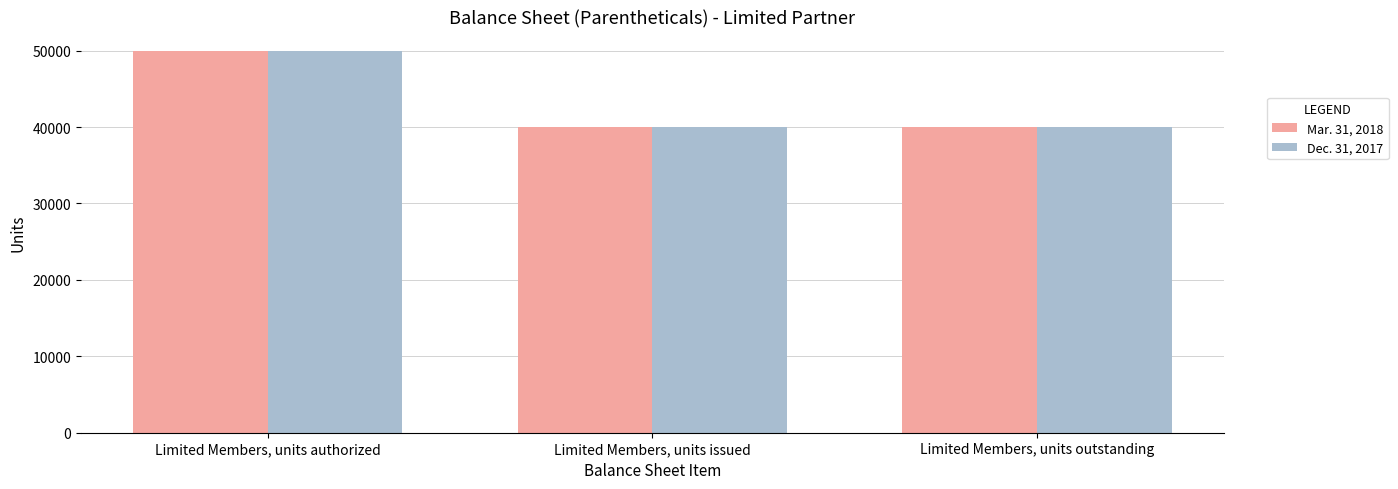

What is the highest value of the Mar. 31, 2018 series?

50000